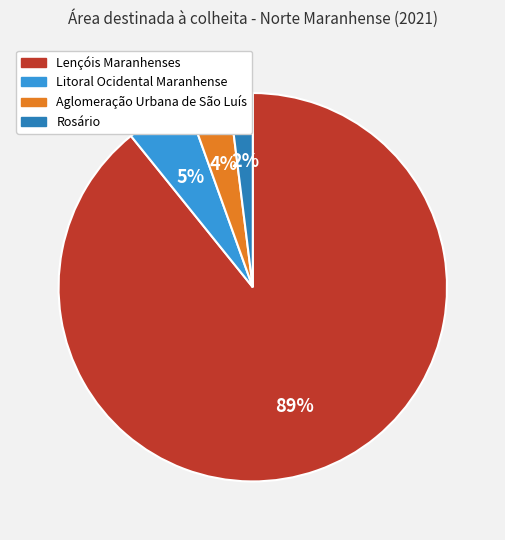

To the nearest percent, what is the average slice percentage?

25%